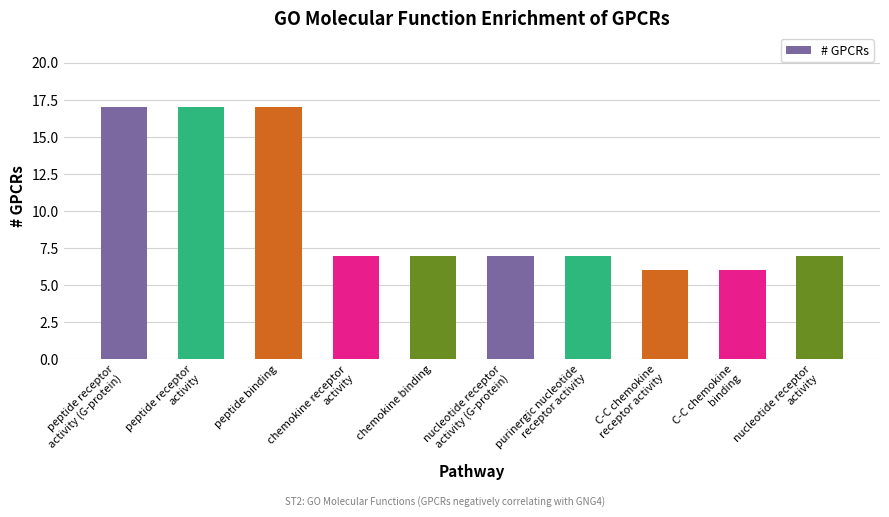

What is the smallest value displayed?

6